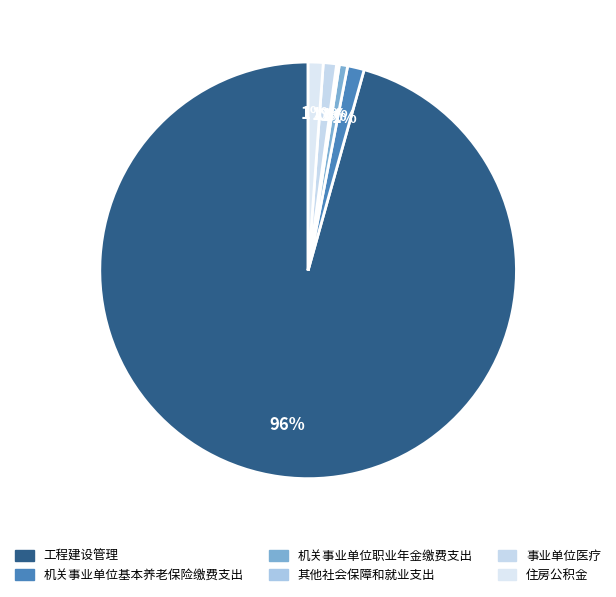

Which slice is the largest?

工程建设管理